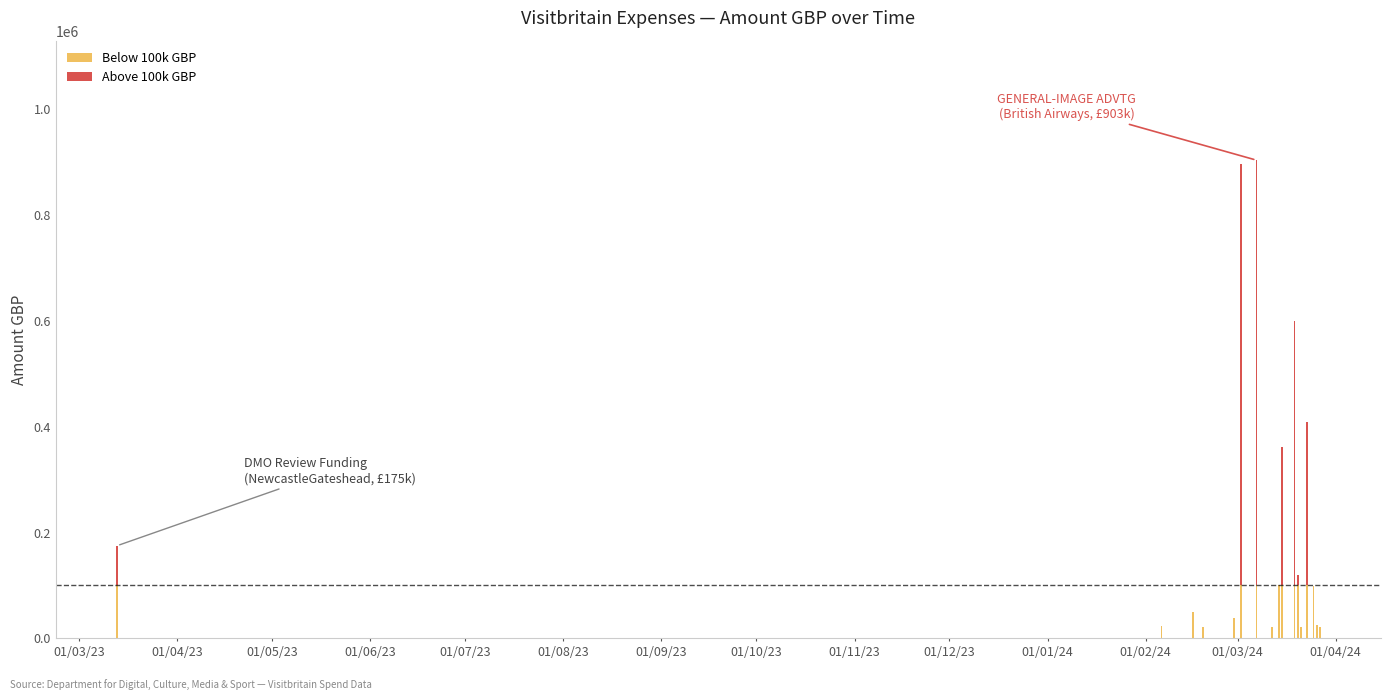

Which category has the highest value in the Below 100k GBP series?

01/03/23